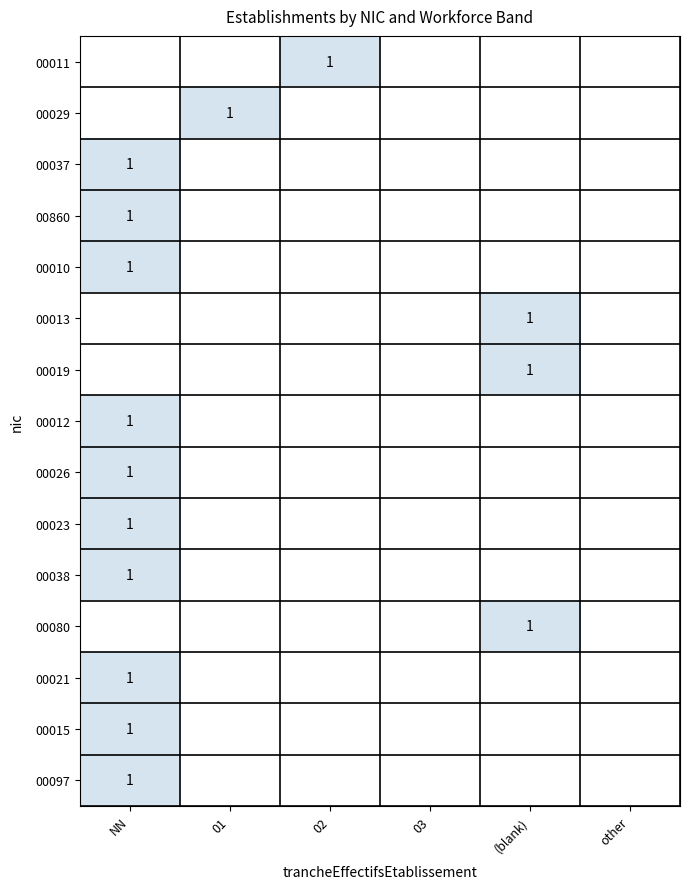

Between 02 and other, which series saw the biggest shift?

00011